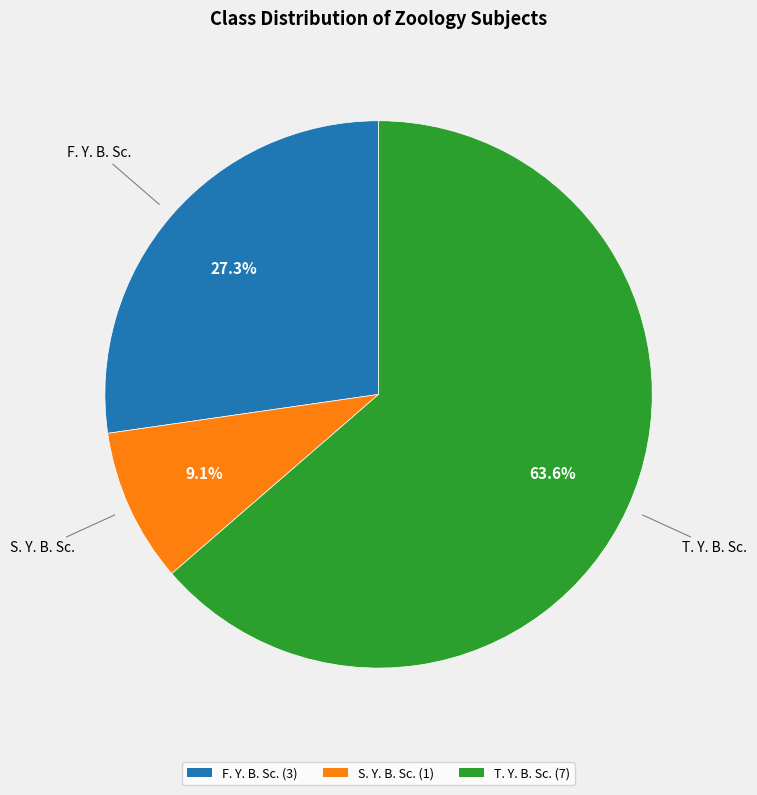

What percentage is the F. Y. B. Sc. slice, to the nearest percent?

27%